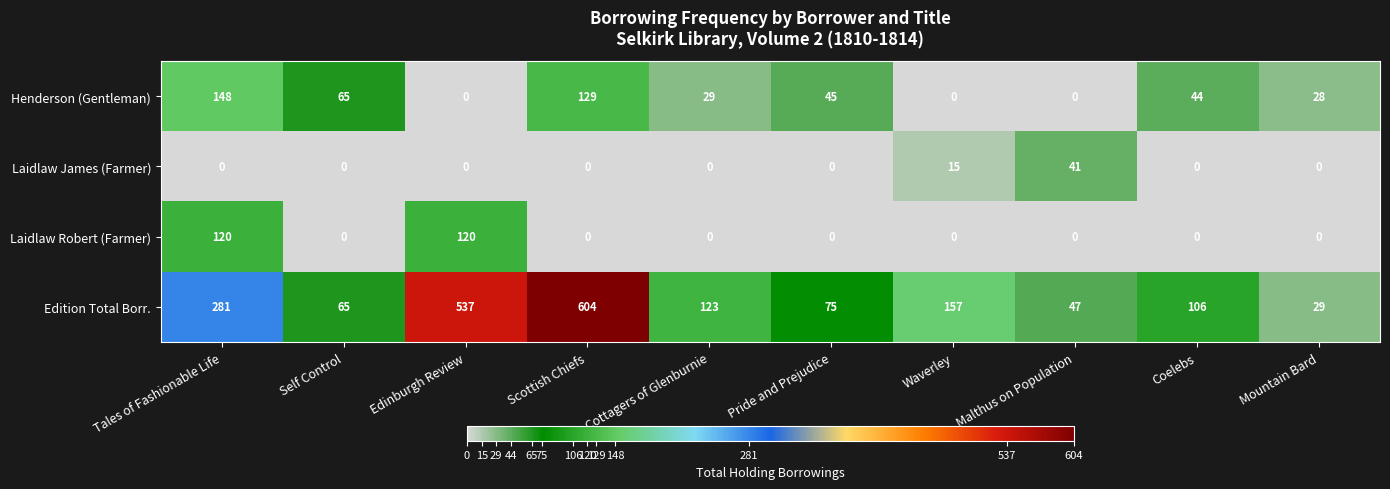

What is the spread (max minus min) of values at Cottagers of Glenburnie?

123